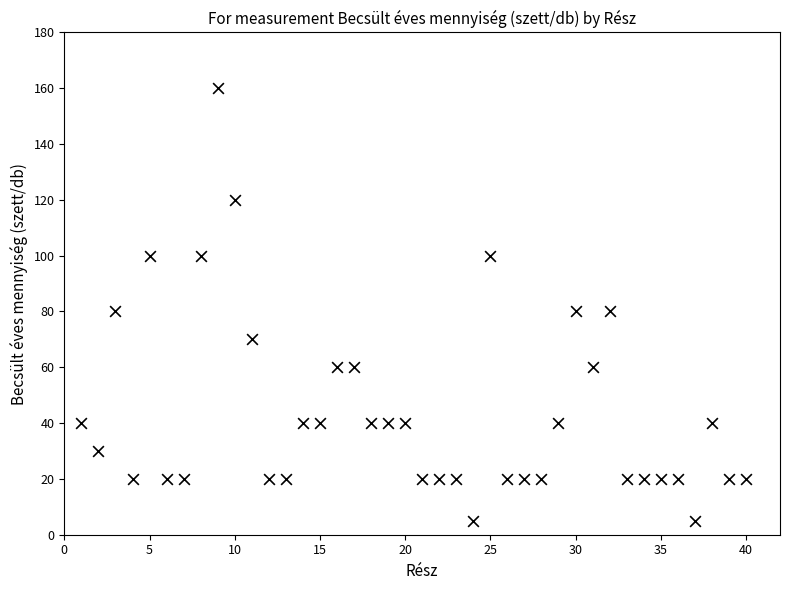

What is the range of X values (max minus min)?

39